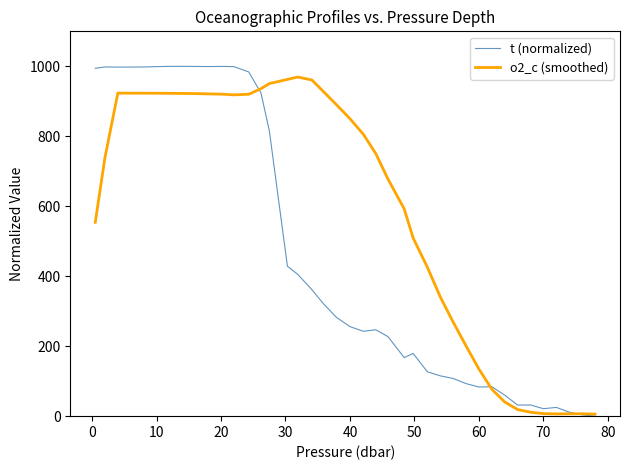

In o2_c (smoothed), how many points are lower than both neighbors (excluding endpoints)?

2